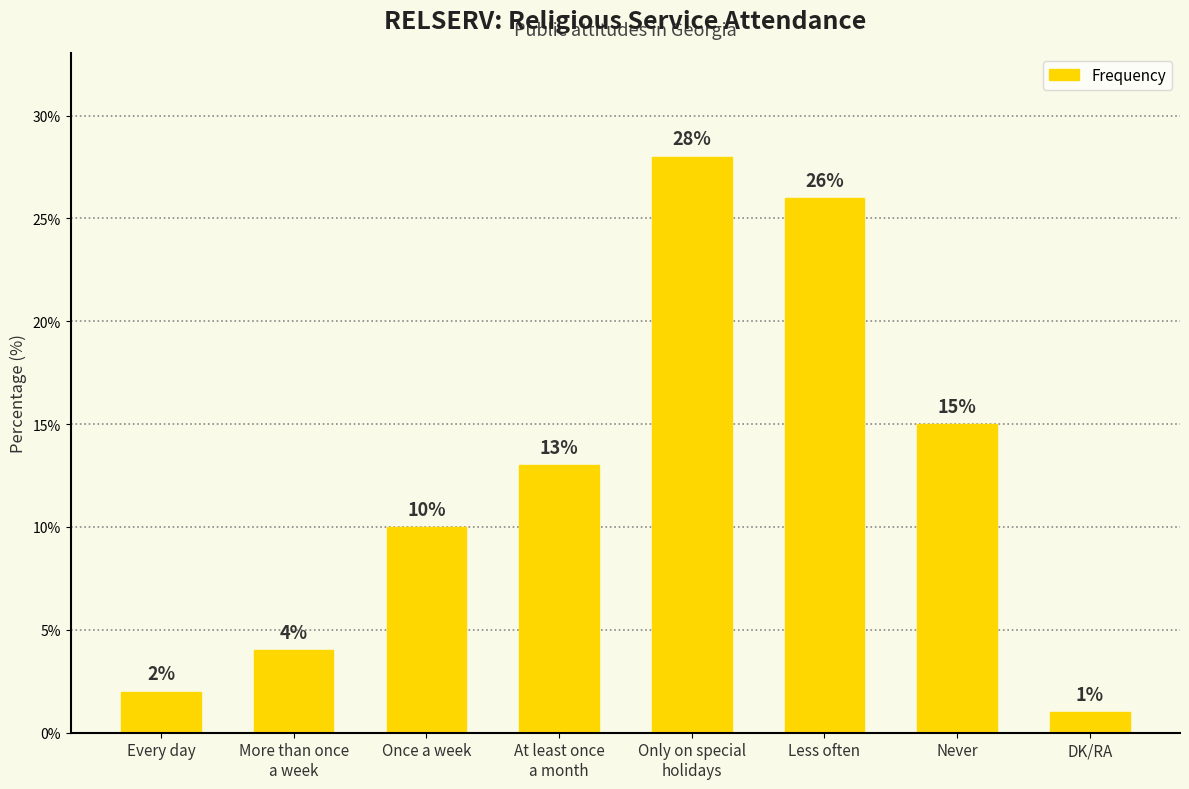

Reading left to right, what are all the values shown in this chart?

2	4	10	13	28	26	15	1